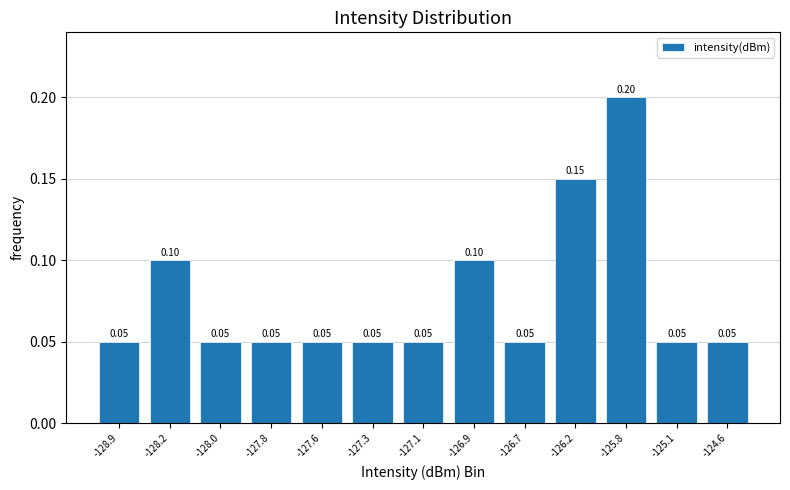

Between -127.3 and -126.9, which is larger?

-126.9